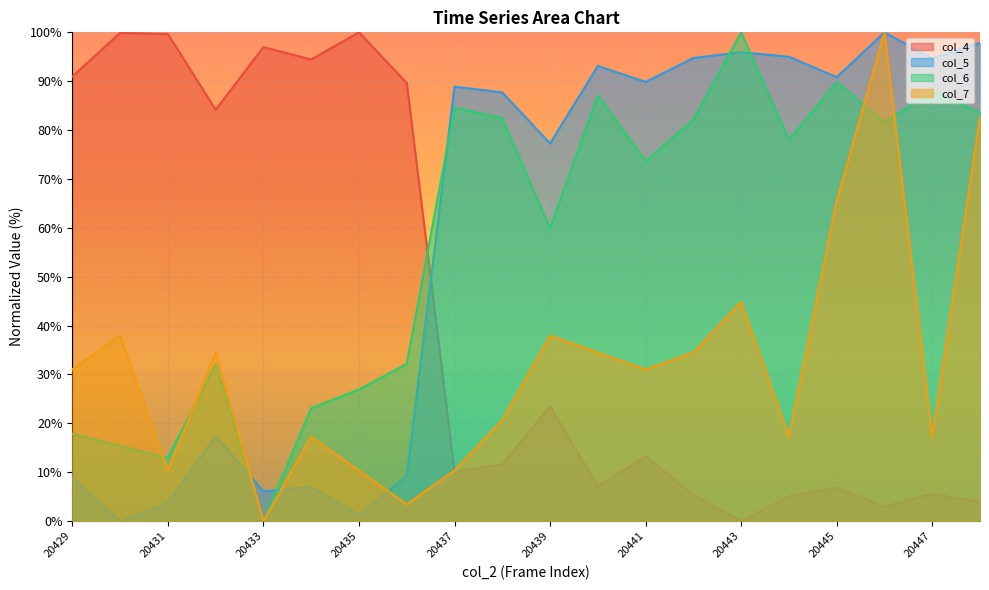

Reading left to right, extract all data points from this chart.

col_4: 20429=91.0	20430=99.9	20431=99.7	20432=84.2	20433=97.0	20434=94.4	20435=100.0	20436=89.6	20437=10.1	20438=11.6	20439=23.5	20440=7.1	20441=13.2	20442=5.4	20443=0.0	20444=5.1	20445=6.8	20446=2.9	20447=5.6	20448=3.9
col_5: 20429=8.9	20430=0.0	20431=3.7	20432=17.4	20433=6.1	20434=7.0	20435=1.2	20436=9.2	20437=88.9	20438=87.7	20439=77.3	20440=93.1	20441=89.9	20442=94.7	20443=95.9	20444=95.0	20445=90.8	20446=100.0	20447=94.6	20448=97.9
col_6: 20429=17.9	20430=15.4	20431=12.9	20432=32.1	20433=0.0	20434=23.1	20435=26.9	20436=32.1	20437=84.6	20438=82.4	20439=59.9	20440=87.1	20441=73.6	20442=82.1	20443=100.0	20444=78.0	20445=89.8	20446=81.6	20447=87.9	20448=83.5
col_7: 20429=31.0	20430=37.9	20431=10.3	20432=34.5	20433=0.0	20434=17.2	20435=10.3	20436=3.4	20437=10.3	20438=20.7	20439=37.9	20440=34.5	20441=31.0	20442=34.5	20443=44.8	20444=17.2	20445=65.5	20446=100.0	20447=17.2	20448=82.8